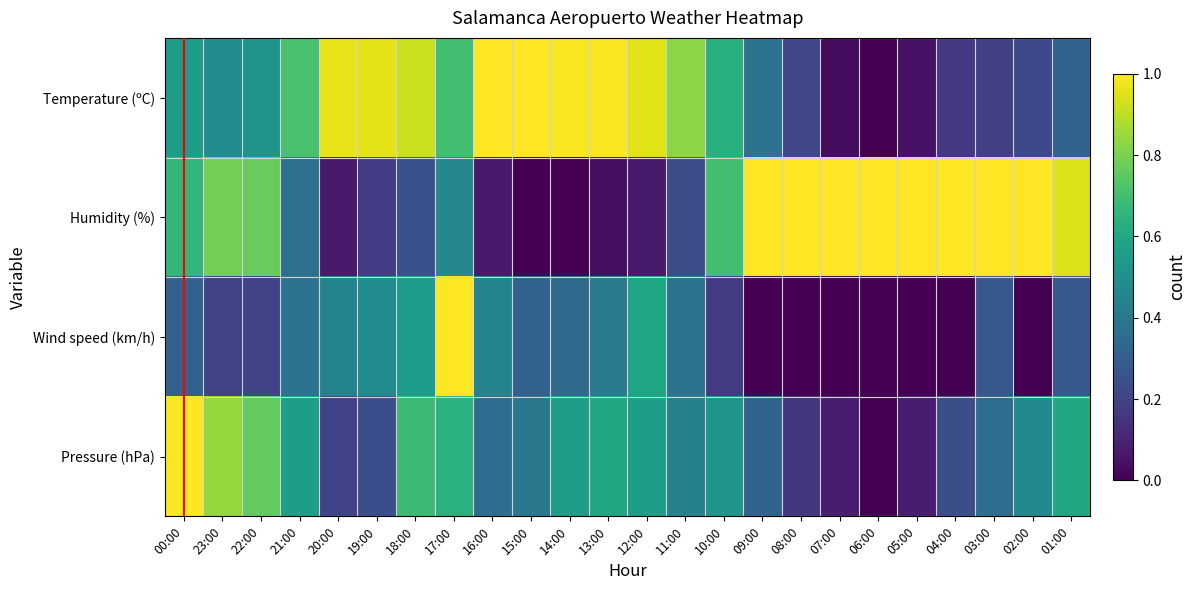

How many data points does each series have?

24